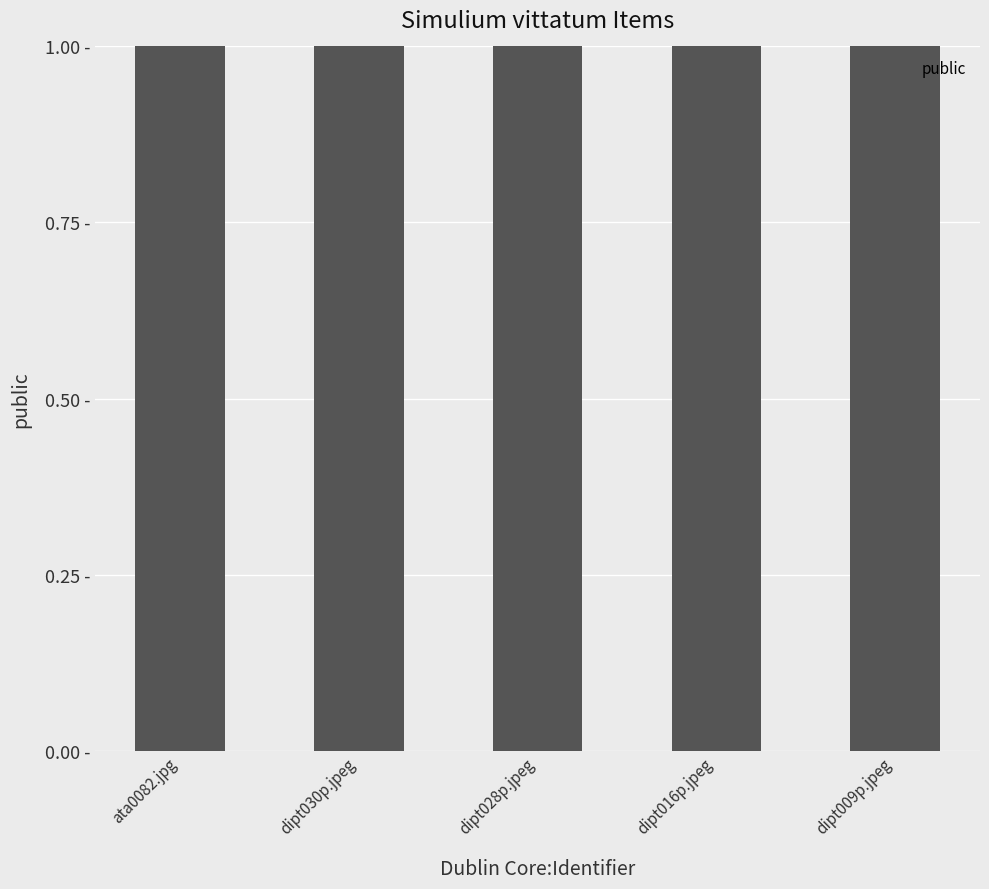

The public series shows 1 at ata0082.jpg. True or false?

True